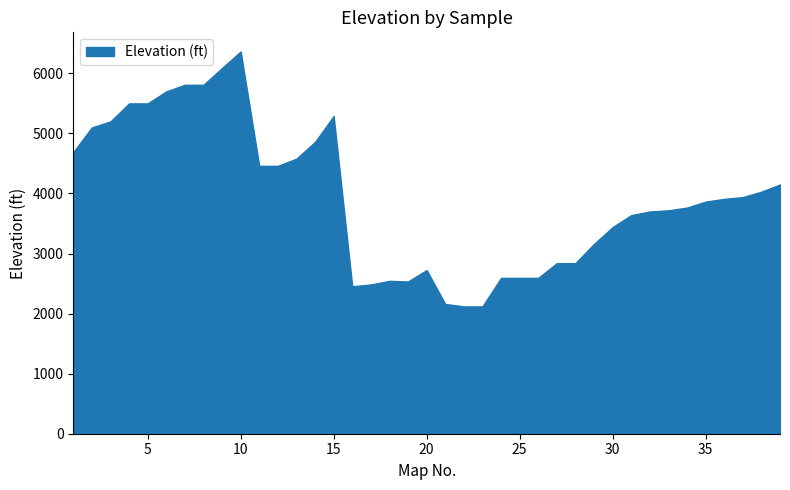

List the labels in order of value, largest first.

10, 9, 7, 8, 6, 4, 5, 15, 3, 2, 14, 1, 13, 11, 12, 39, 38, 37, 36, 35, 34, 33, 32, 31, 30, 29, 27, 28, 20, 24, 25, 26, 18, 19, 17, 16, 21, 22, 23